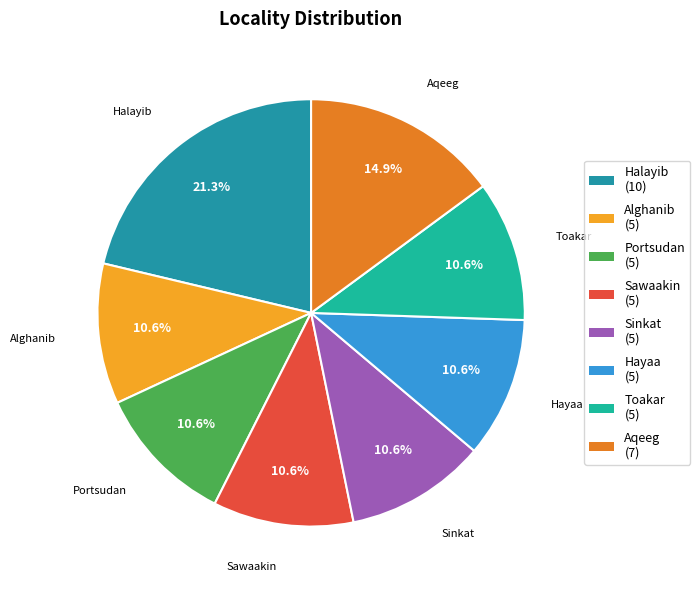

What is the ratio of the value at Portsudan to the value at Toakar?

1.0